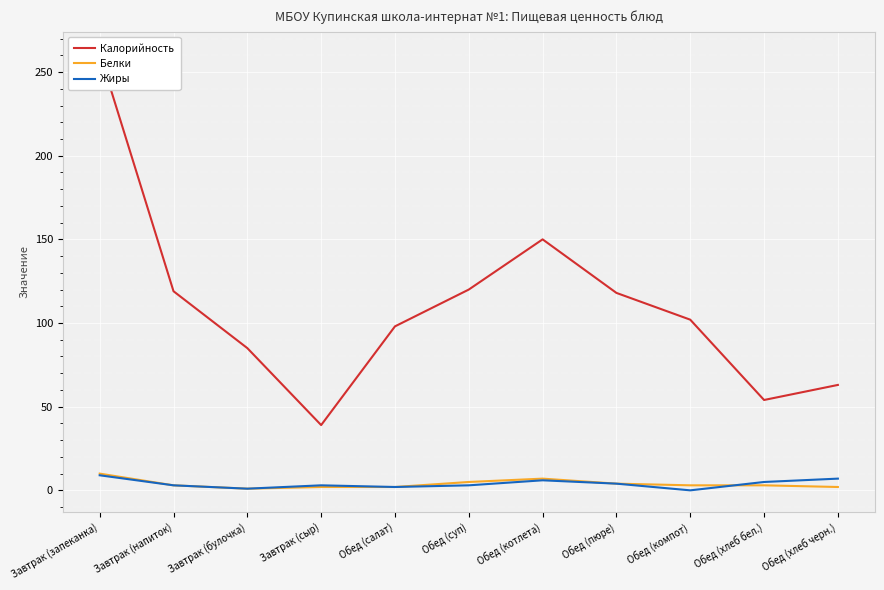

What is the value of the Калорийность point at the 7th from the left?

150